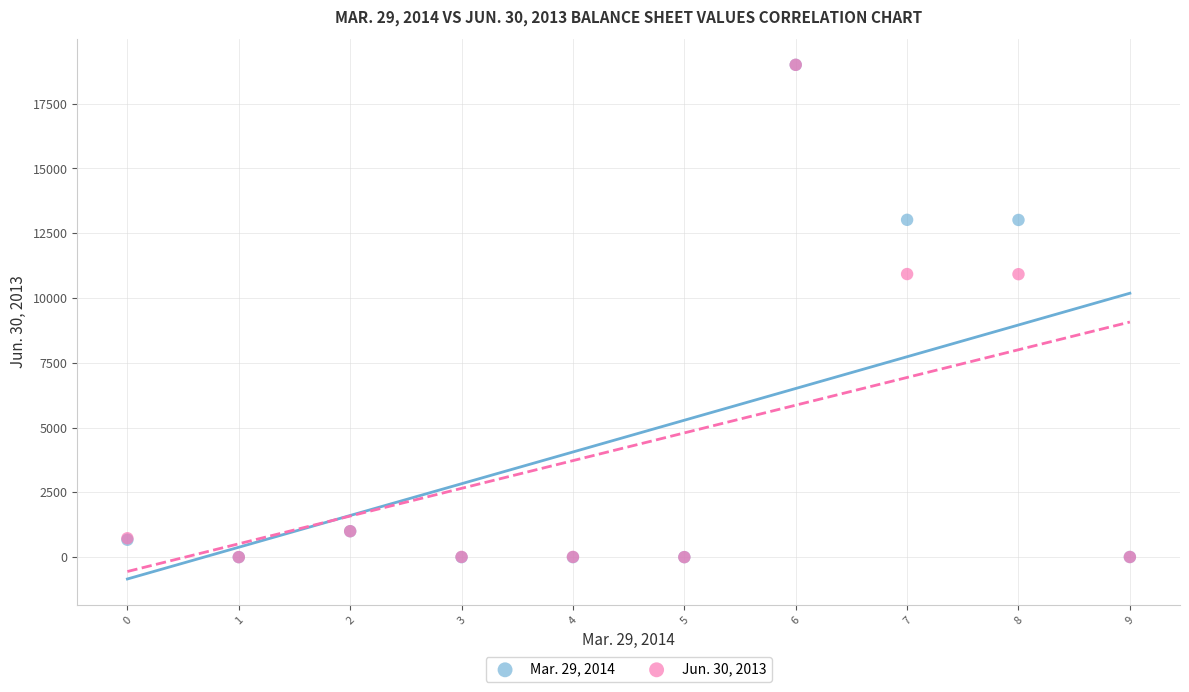

What are all the series names shown in the legend?

Mar. 29, 2014, Jun. 30, 2013